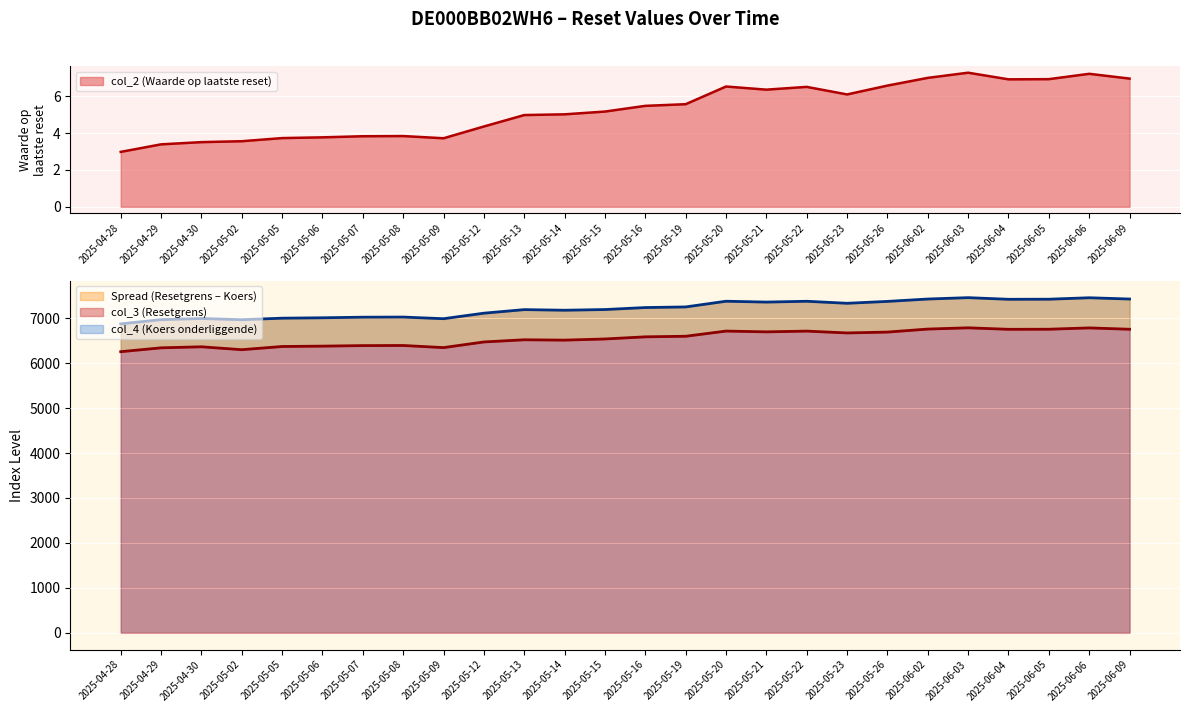

Where is the first local maximum for col_3 (Resetgrens)?

2025-04-30